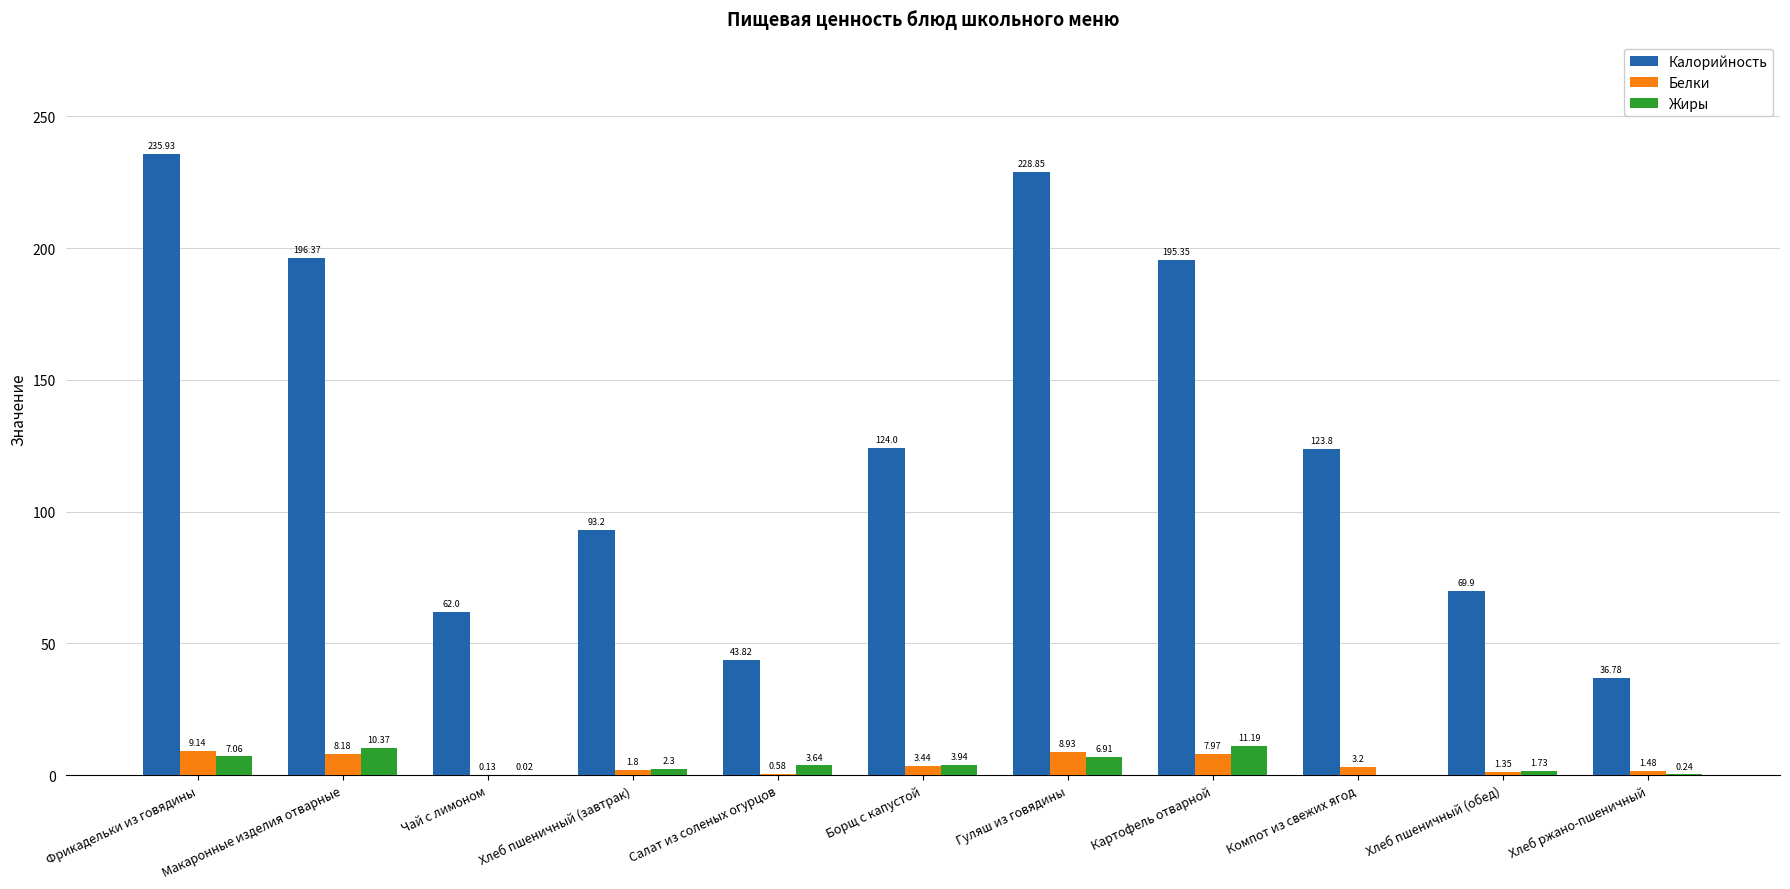

At which category does the chart reach its peak across all series?

Фрикадельки из говядины